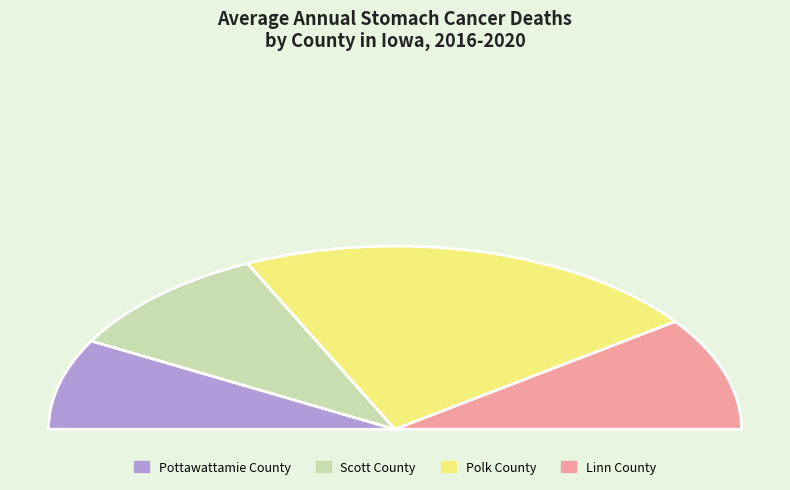

What percentage do Linn County and Scott County together represent?

40.0%